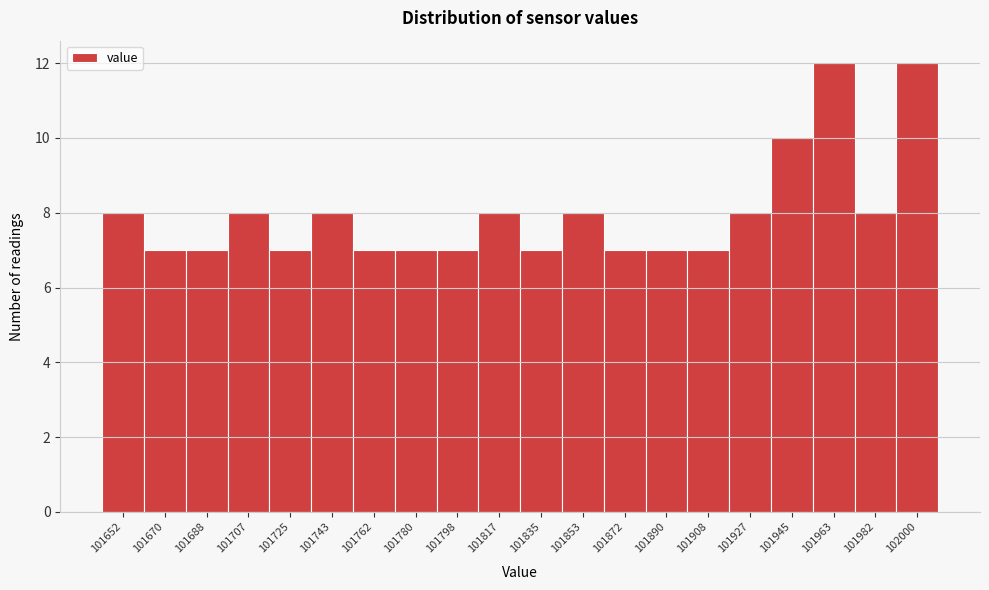

Reading right to left, extract all data points from this chart.

12	8	12	10	8	7	7	7	8	7	8	7	7	7	8	7	8	7	7	8